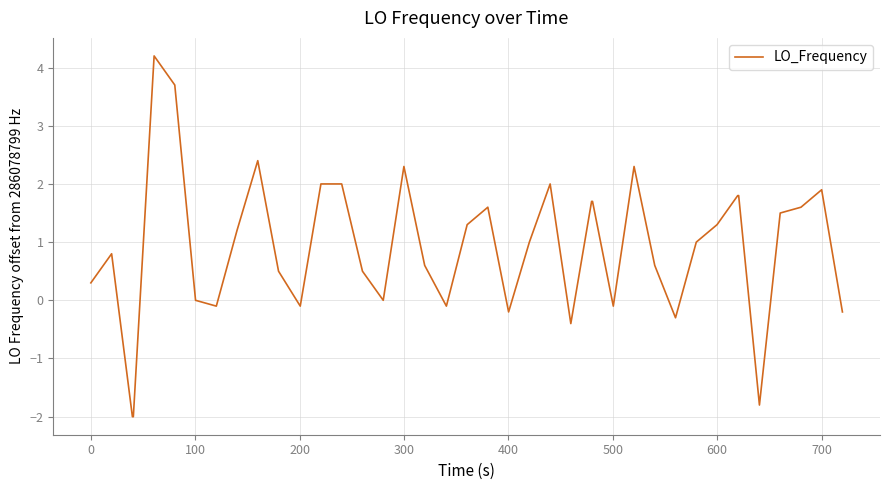

Does the chart have visible grid lines?

Yes